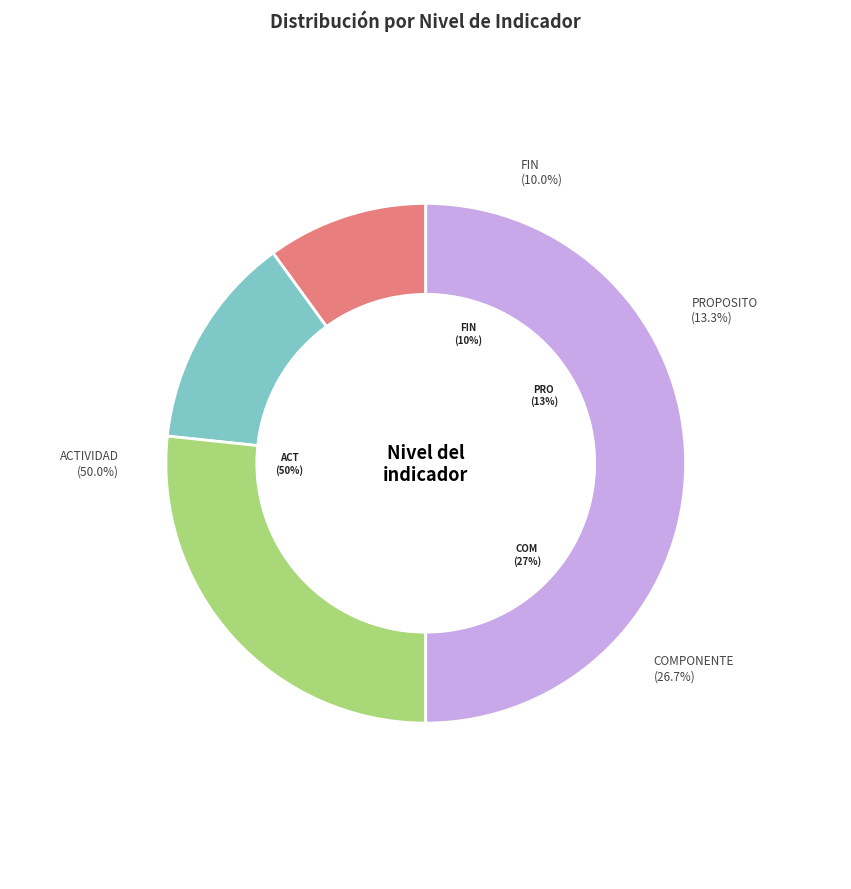

Is it true that PROPOSITO is 3% of the pie?

False